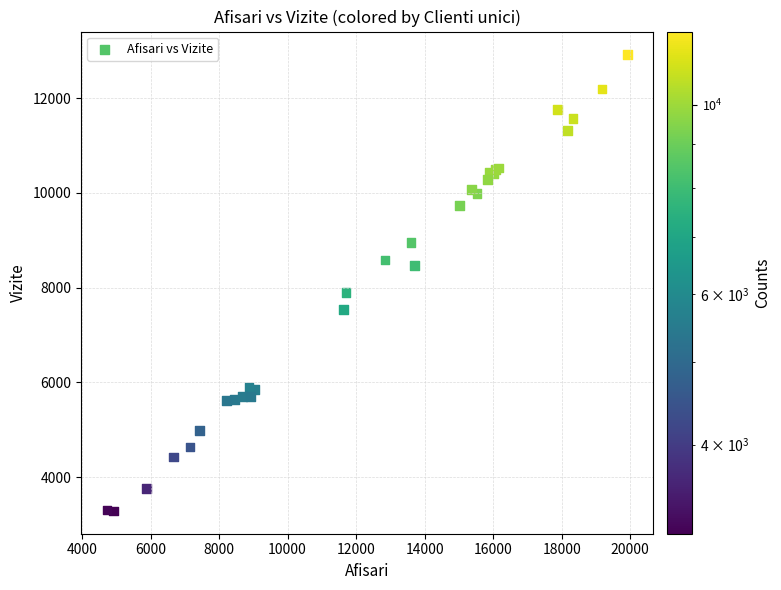

What Y value in the scatter plot is closest to 8106?

7898